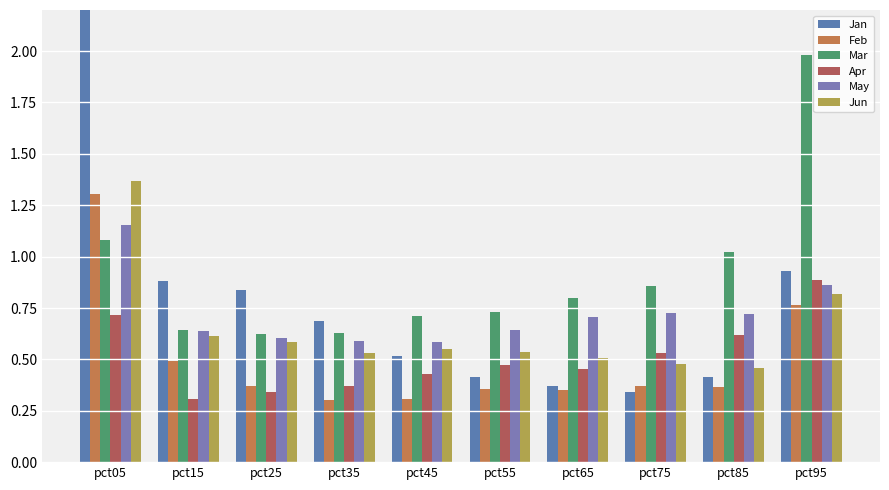

What is the maximum value for Jan?

2.4